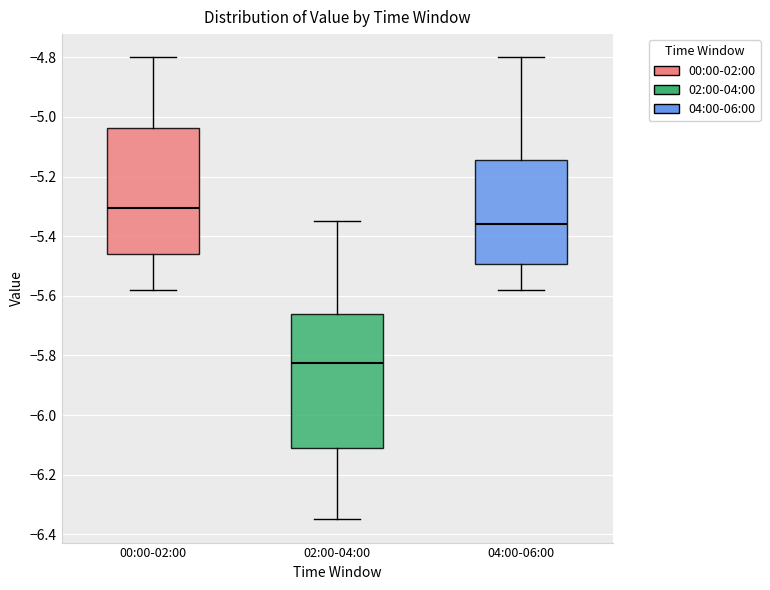

Reading left to right, read every box against the y-axis: the position of its median line, the range the box covers, and the ends of its whiskers. The values are not printed on the chart, so give them approximately, as read against the axis.

00:00-02:00: median -5.30, box -5.46 to -5.04, whiskers -5.58 to -4.80
02:00-04:00: median -5.82, box -6.10 to -5.66, whiskers -6.34 to -5.34
04:00-06:00: median -5.36, box -5.50 to -5.14, whiskers -5.58 to -4.80